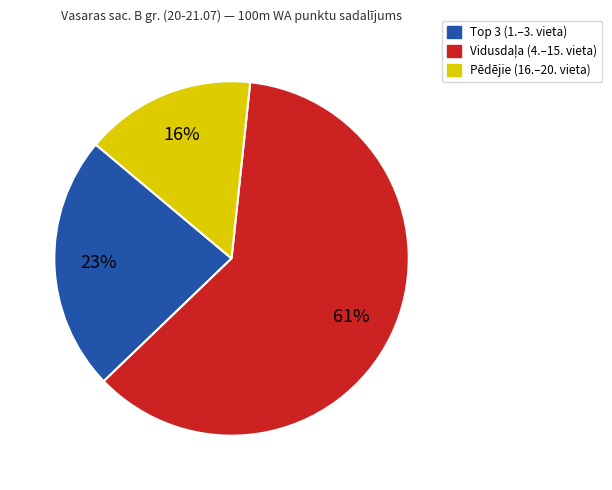

To the nearest percent, what is the average slice percentage?

33%